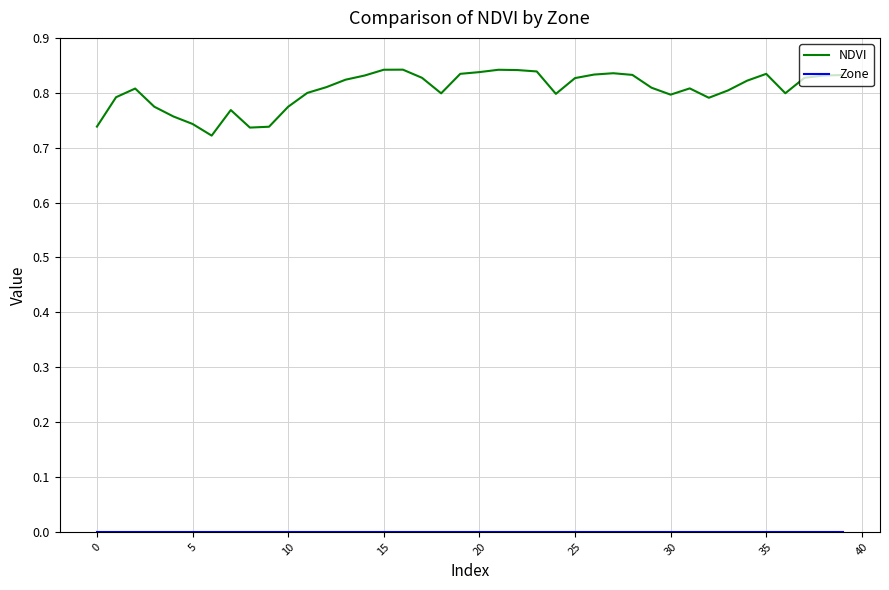

Which series has the largest total across all categories?

NDVI